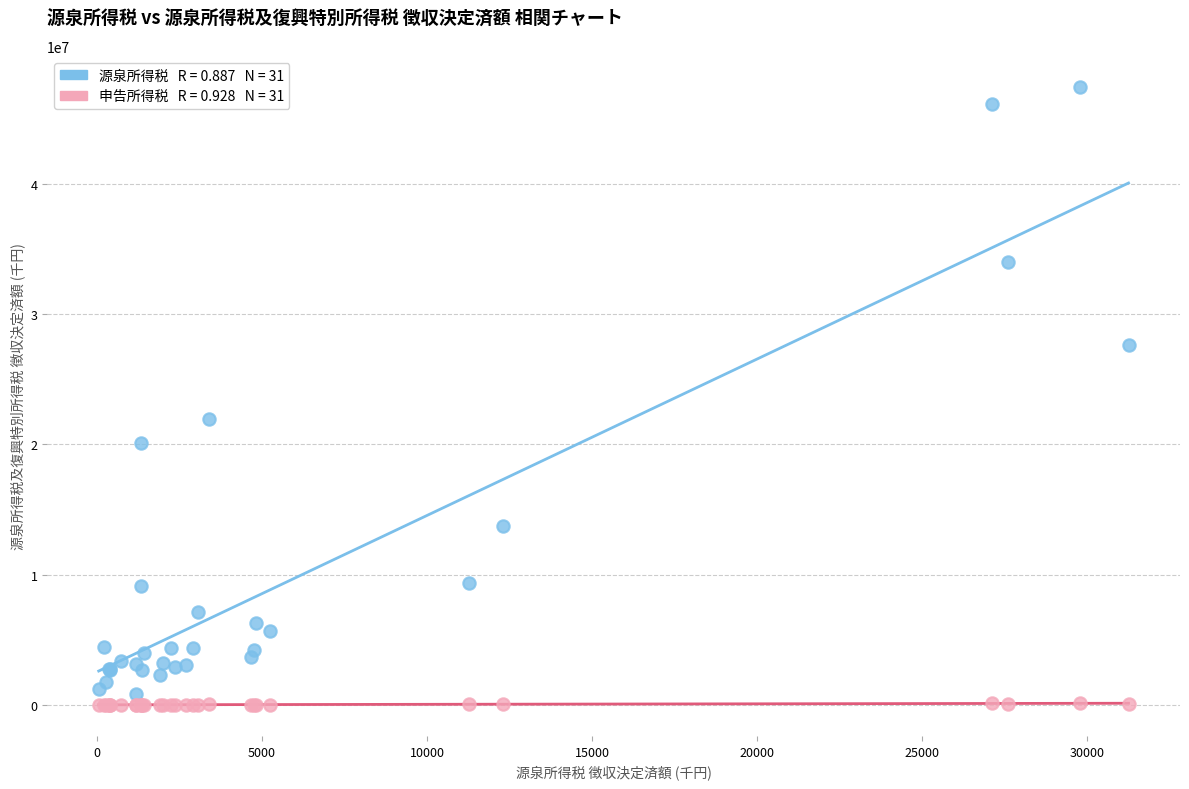

Across all series, what Y value is closest to 23716494?

21969839